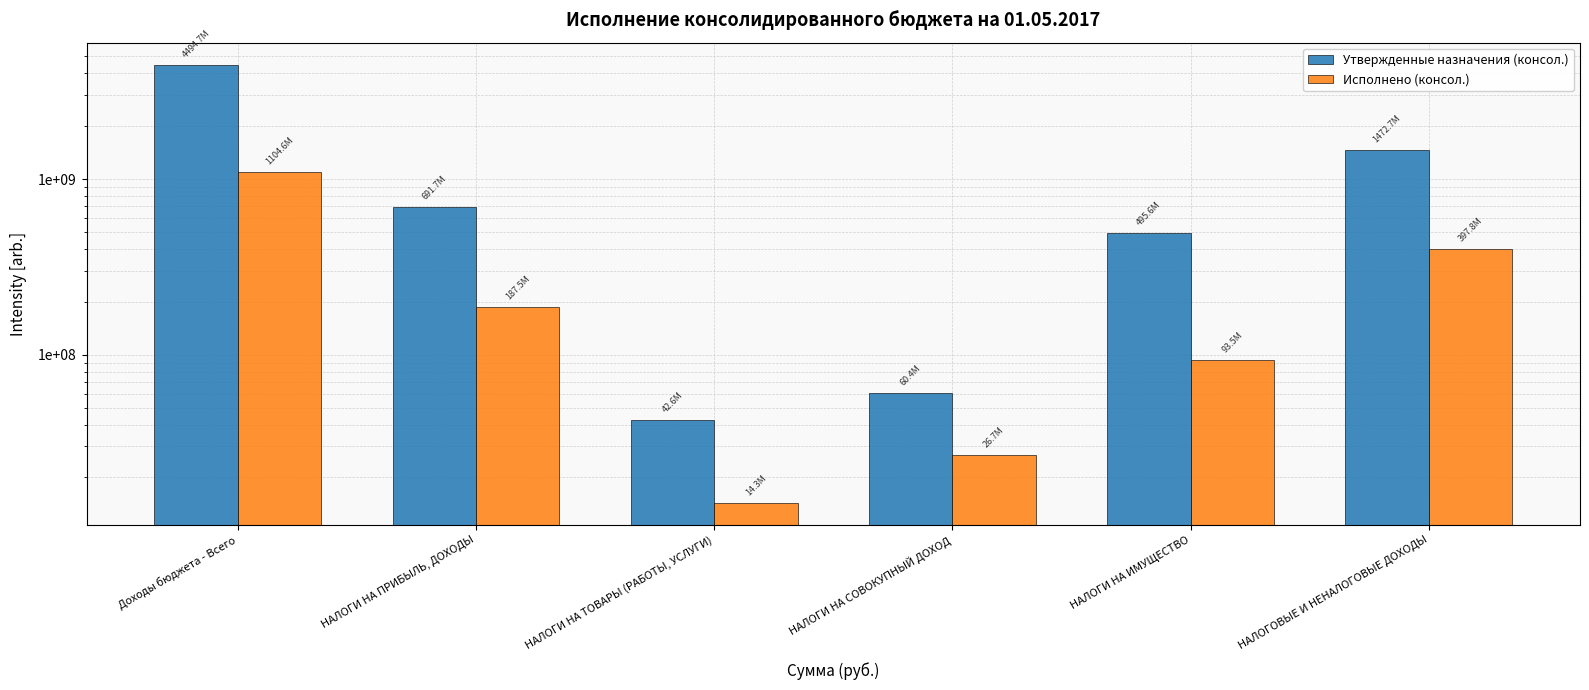

What is the difference between the maximum and minimum values in the Исполнено (консол.) series?

1090261823.0